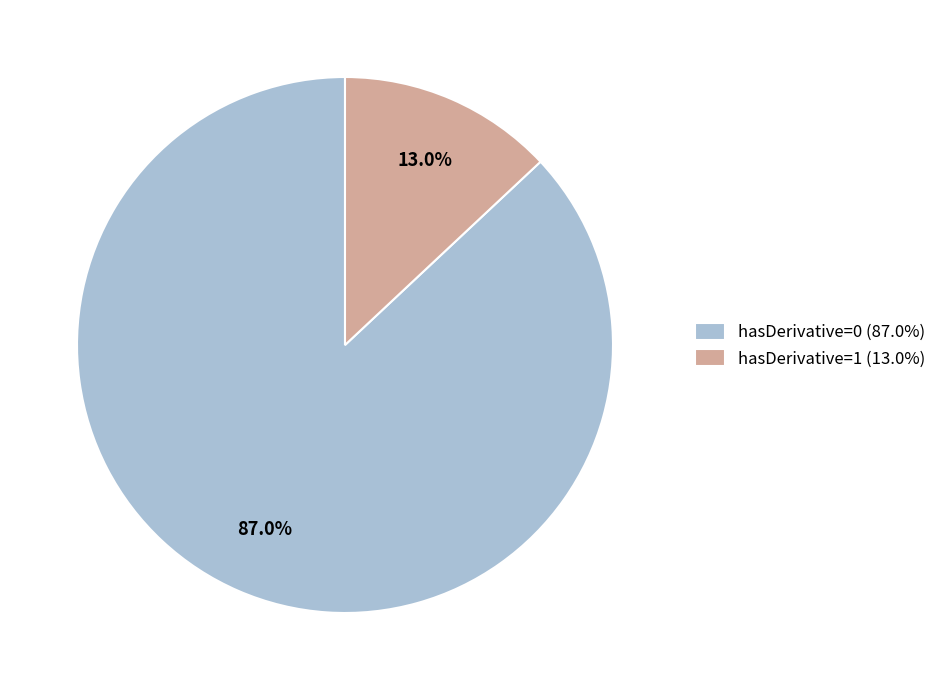

What portion of the pie excludes hasDerivative=0 (87.0%)?

13.0%